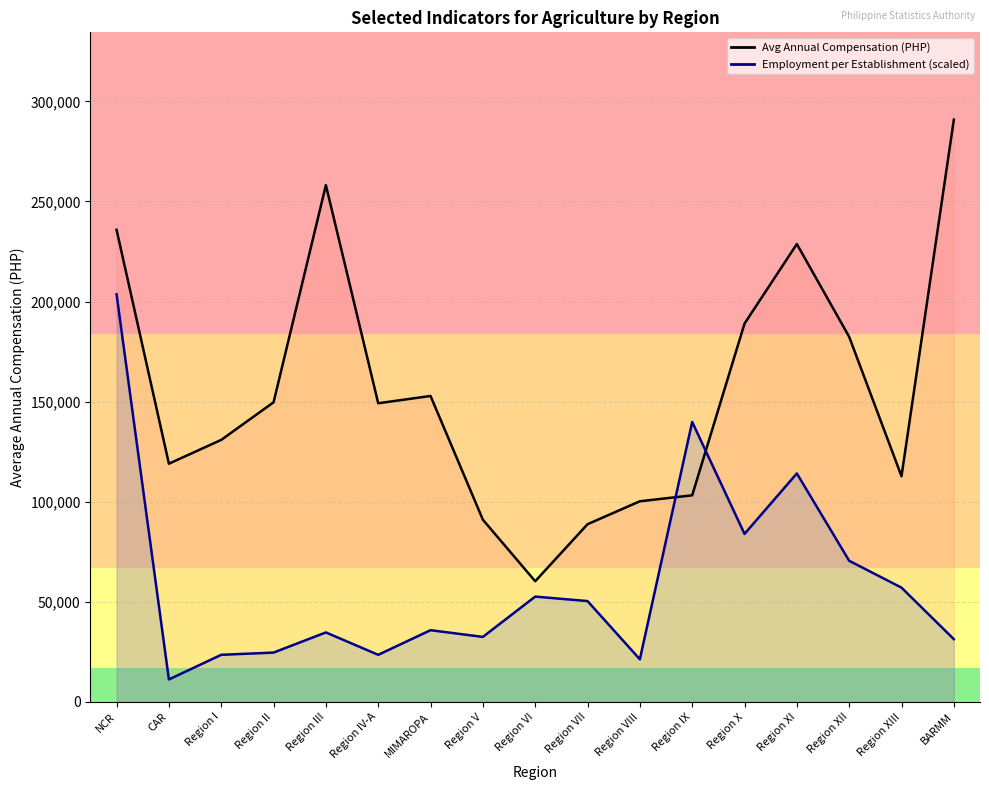

How many interior local peaks does the Average Annual Compensation per Paid Employee series have?

3